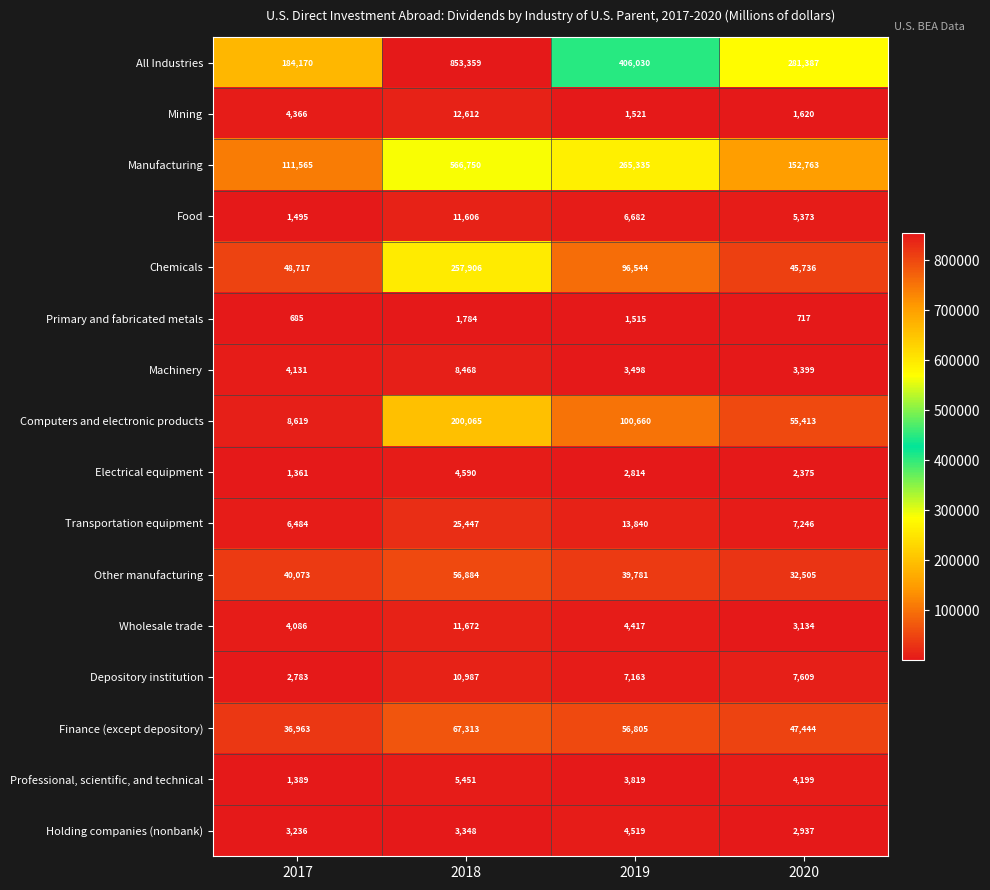

At which category does the chart reach its minimum across all series?

2017